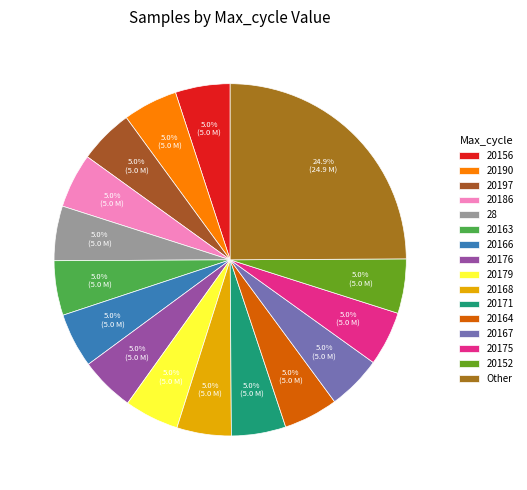

Is 20176 the majority of the pie?

No